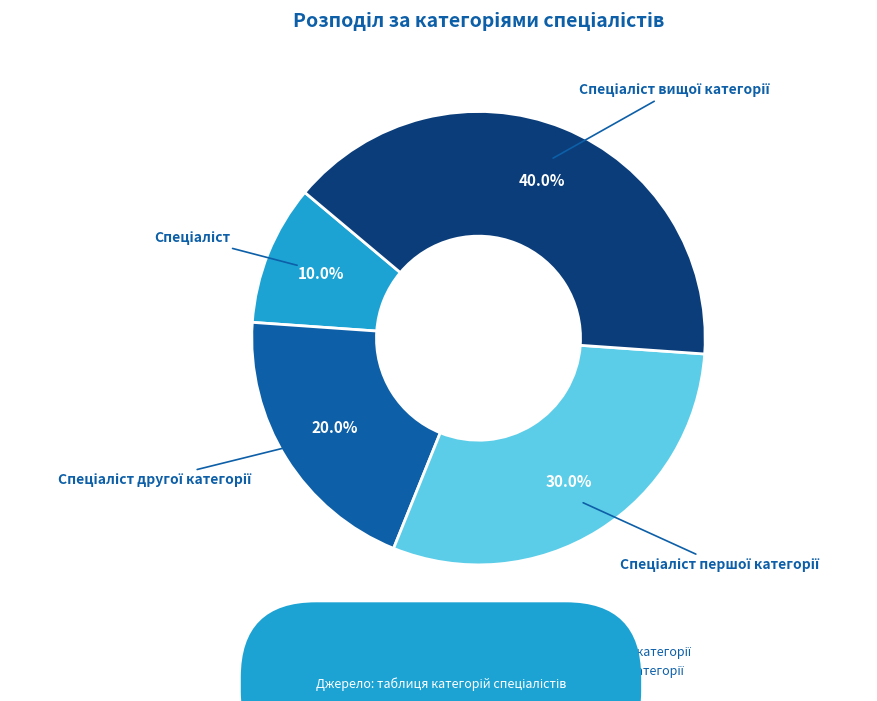

Is there any slice that represents more than half of the pie?

No